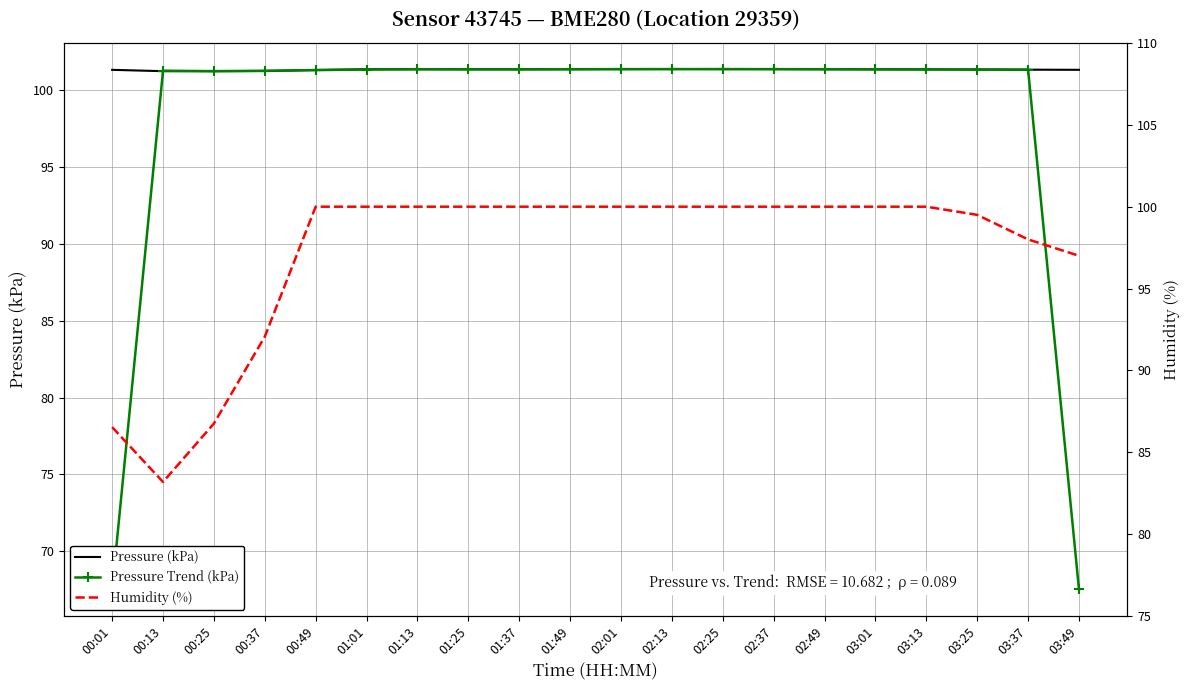

How many series are shown in this chart?

3